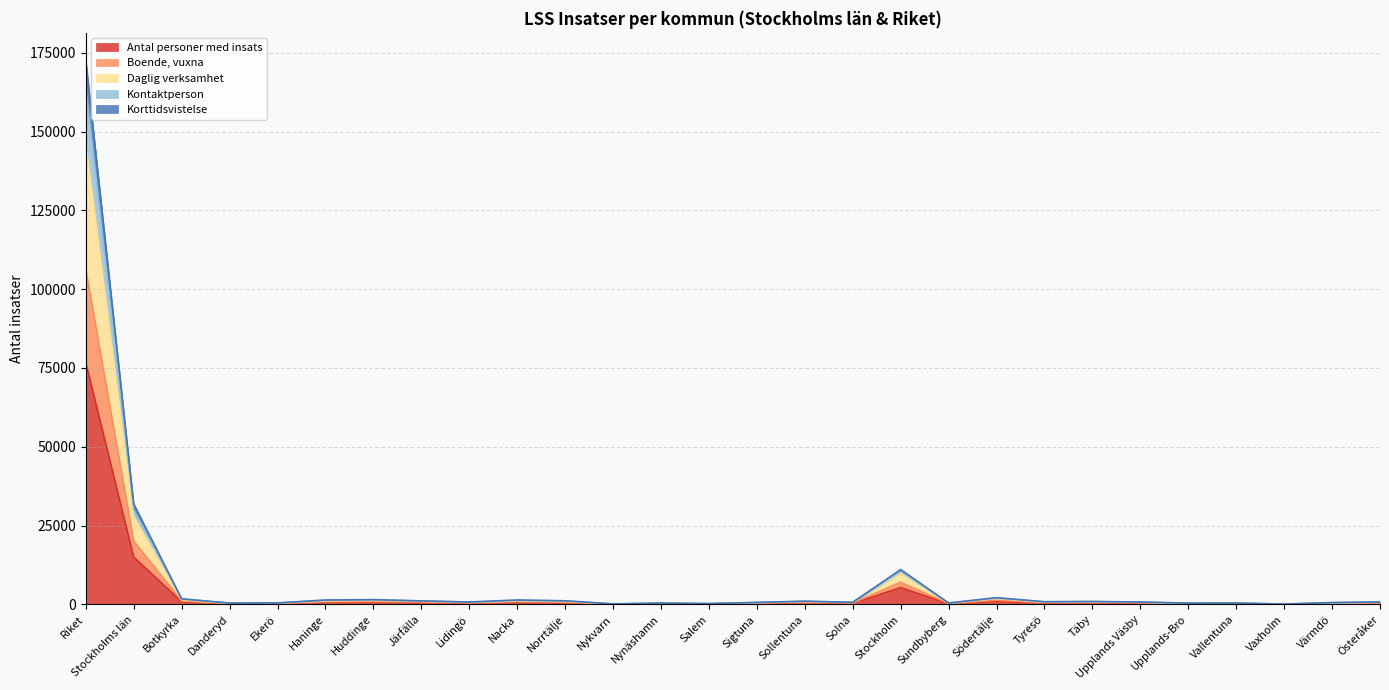

What is the highest value of the Antal personer med insats series?

76712